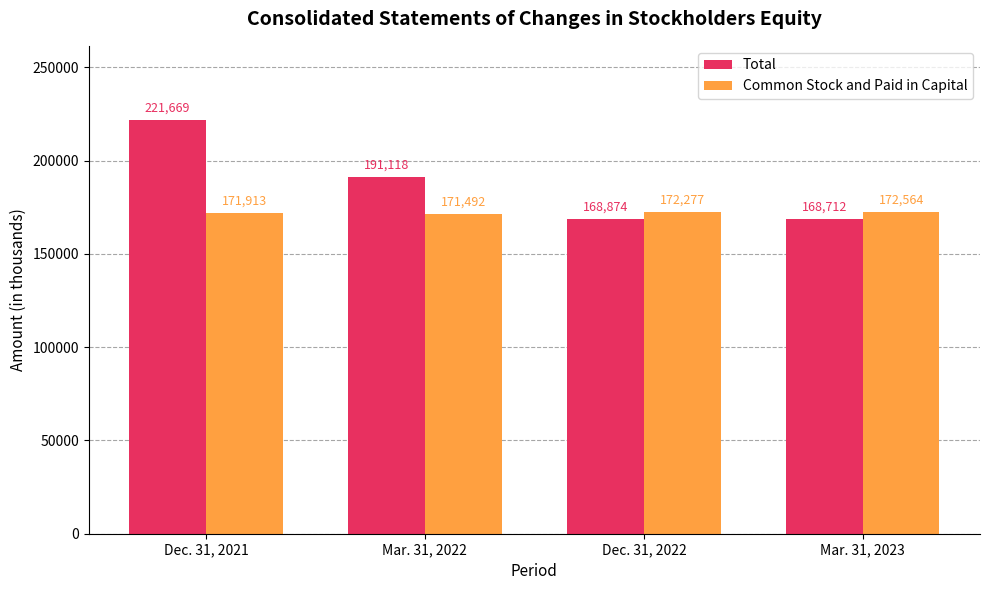

At which category is the sum across all series the highest?

Dec. 31, 2021